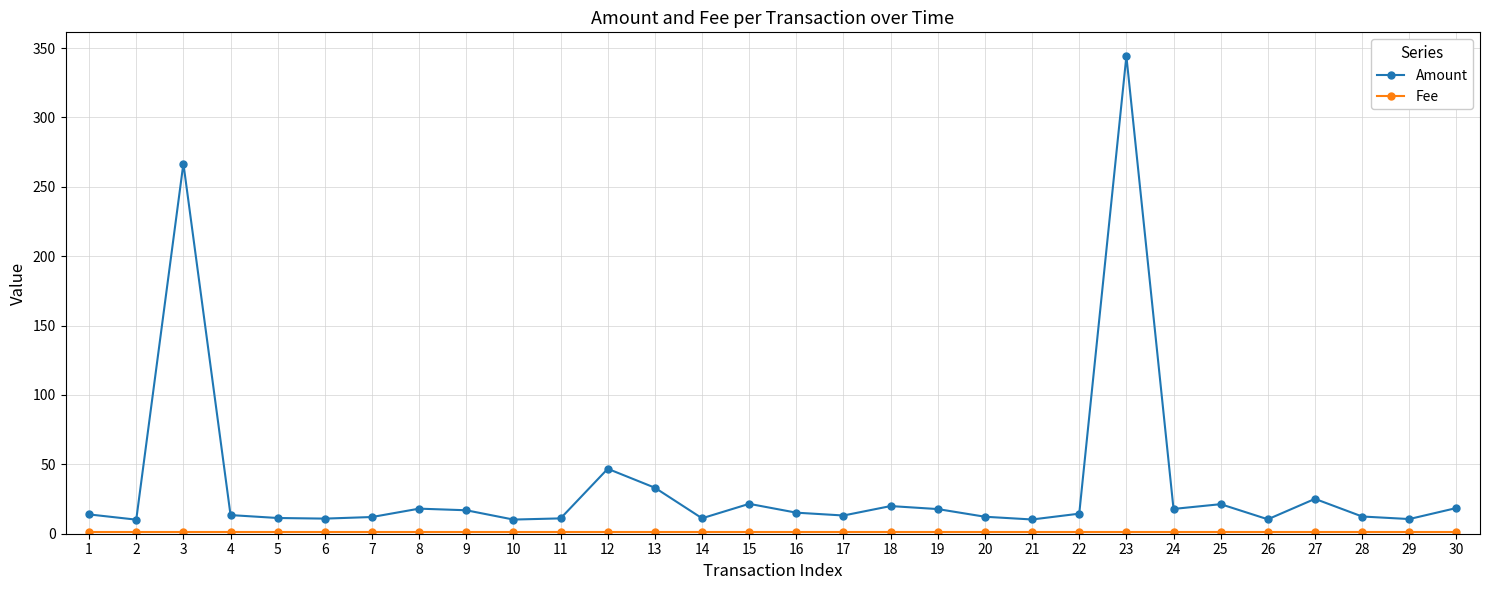

Count the number of categories in the chart.

30